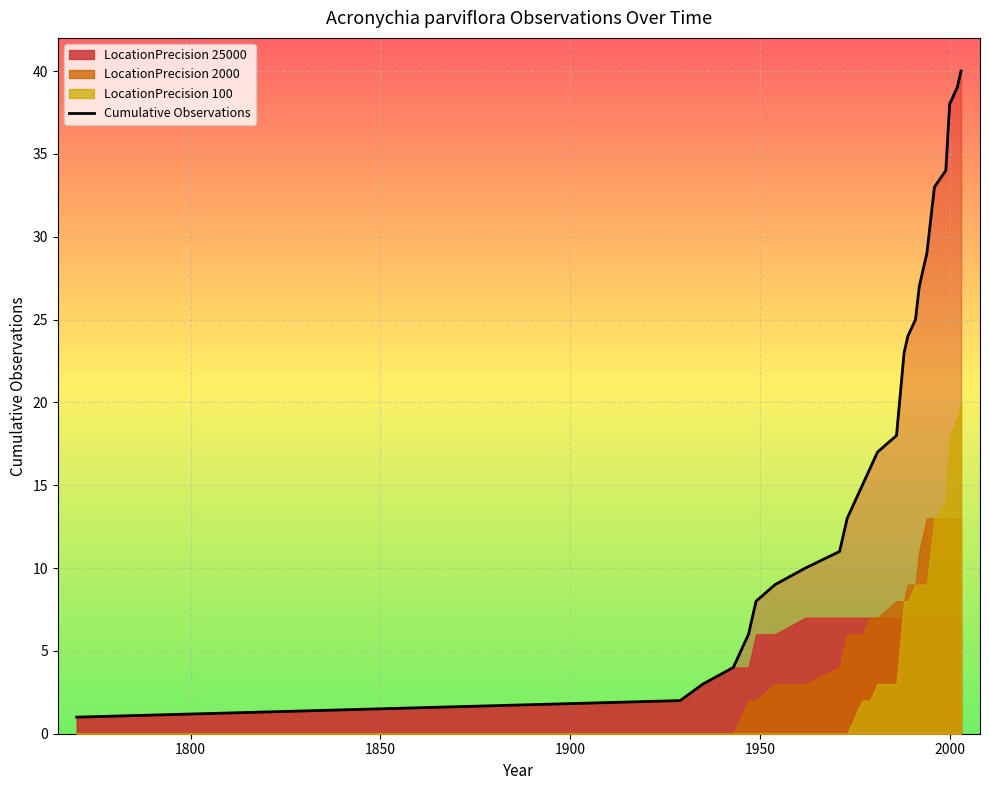

Does the chart display data point markers on the line(s)?

No